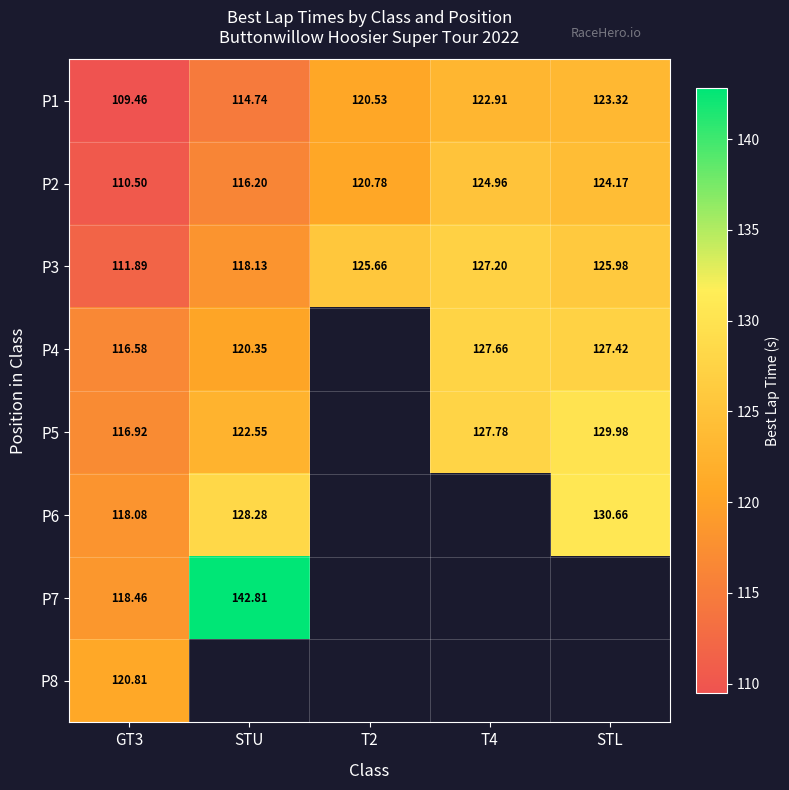

How many distinct data groups are displayed?

8